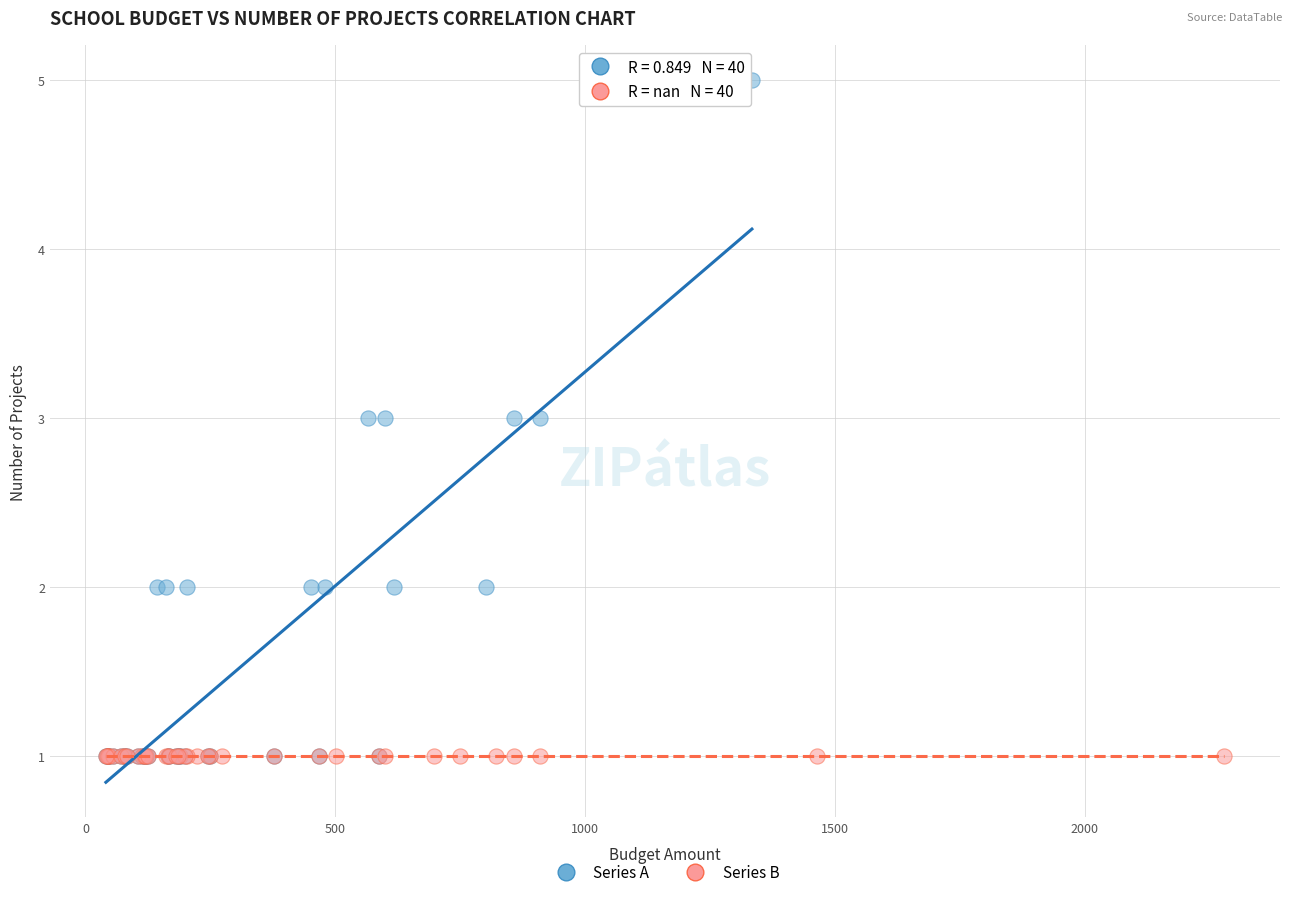

What are all the series names shown in the legend?

Series A, Series B